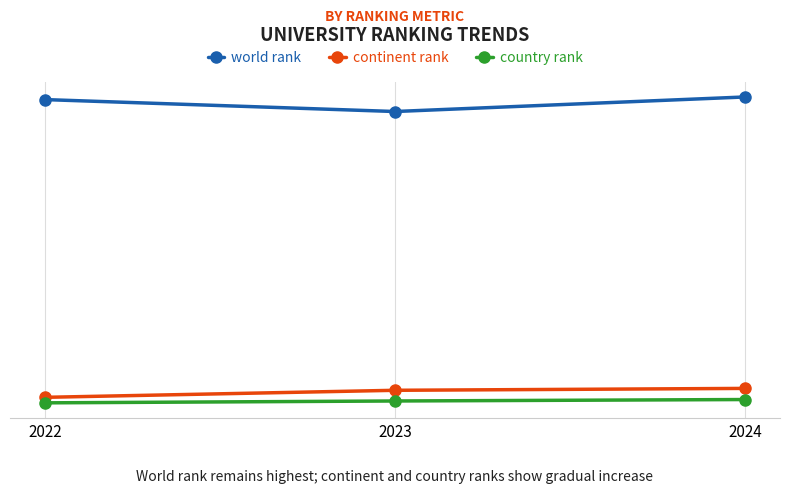

How many continent rank values are between 1032 and 1708?

3